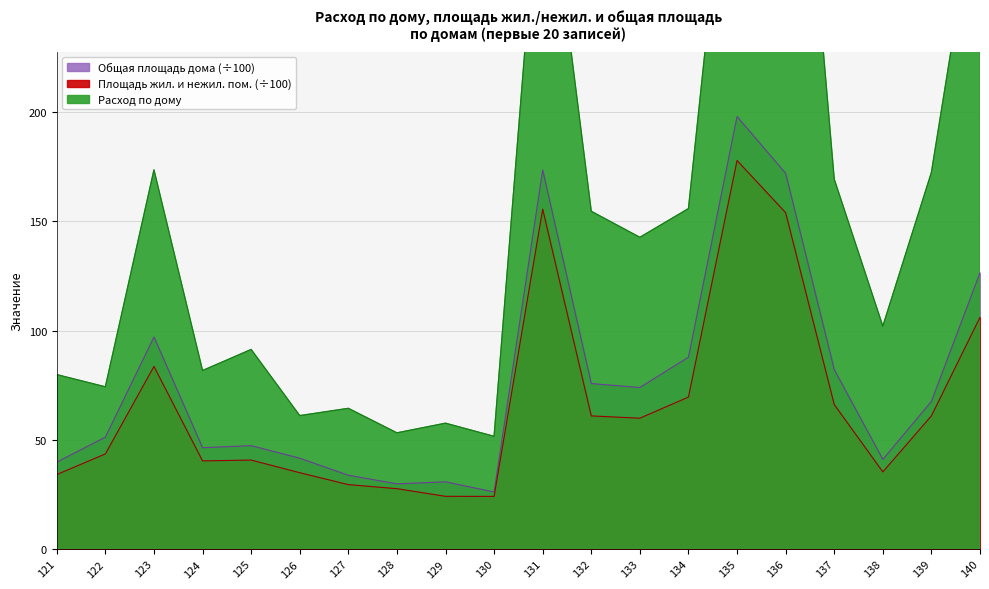

What is the smallest value displayed?

24.1